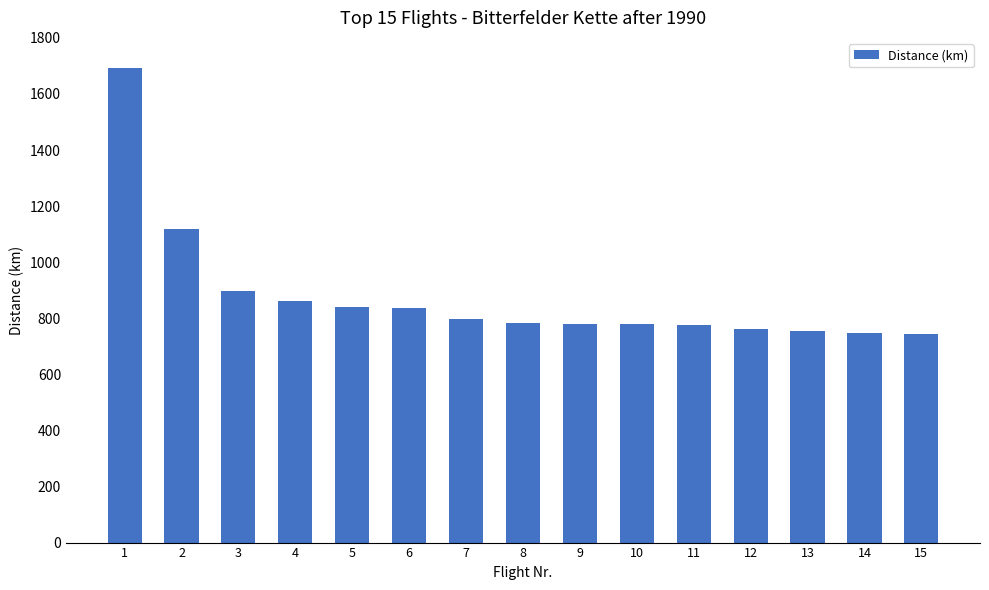

The value at 14 is 747. True or false?

True